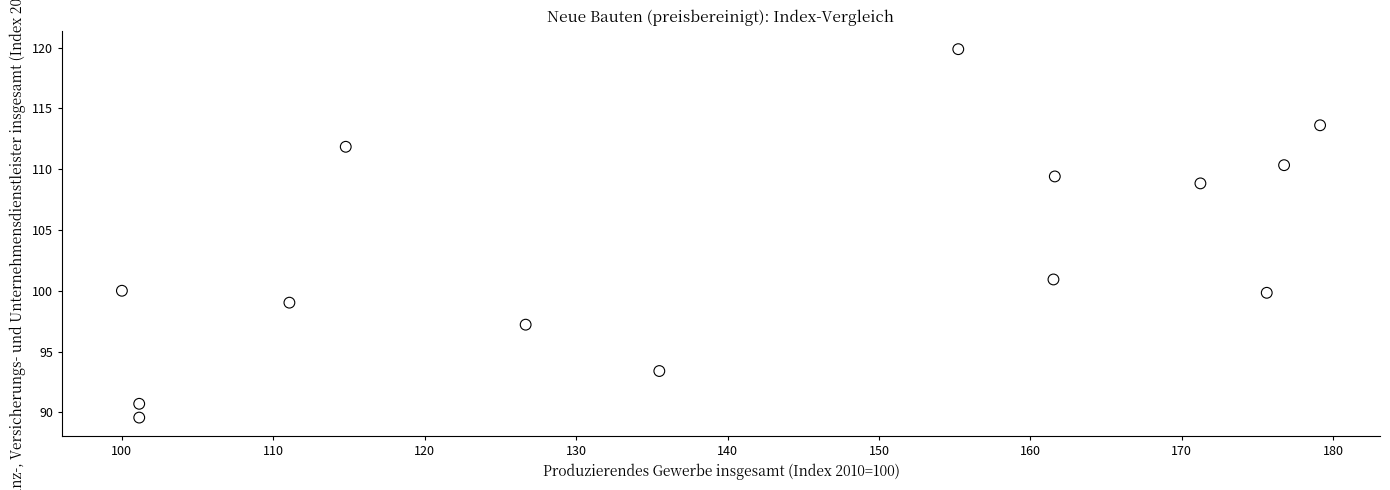

What is the range of X values (max minus min)?

79.1